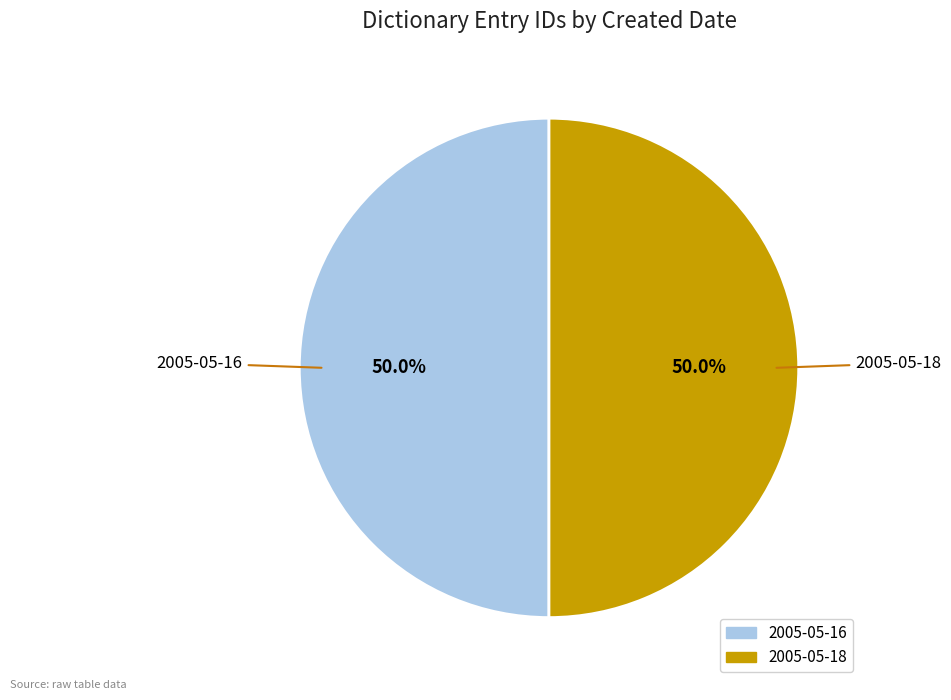

What percentage do 2005-05-18 and 2005-05-16 together represent?

100.0%